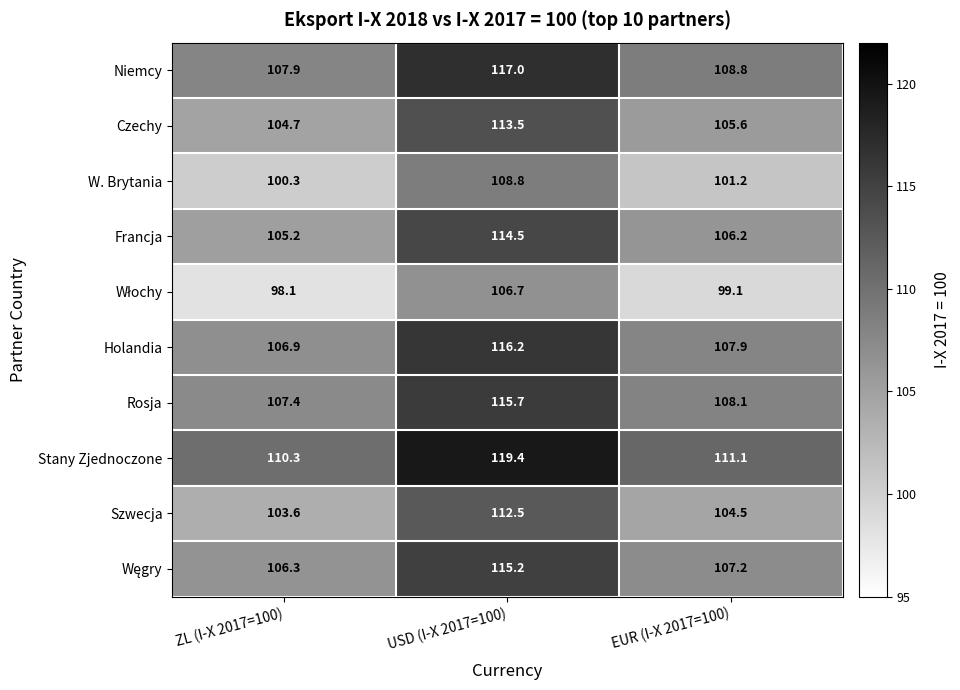

What is the sum of the Stany Zjednoczone values at EUR (I-X 2017=100) and ZL (I-X 2017=100)?

221.4